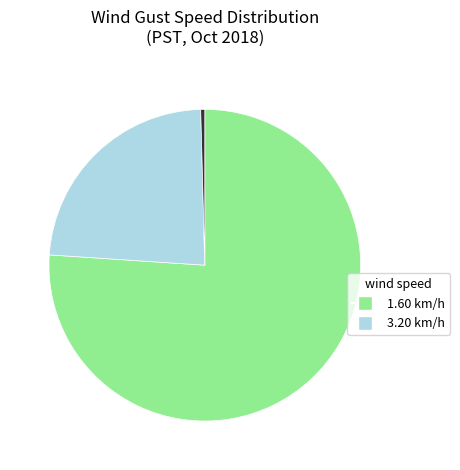

How many segments does this pie chart have?

3